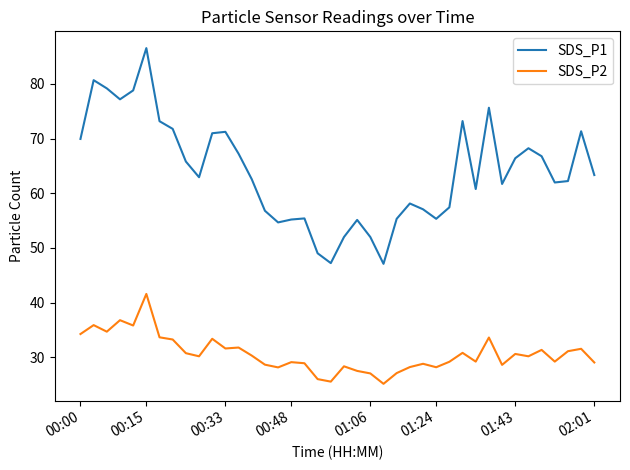

True or false: SDS_P2 and SDS_P1 cross at least once.

False